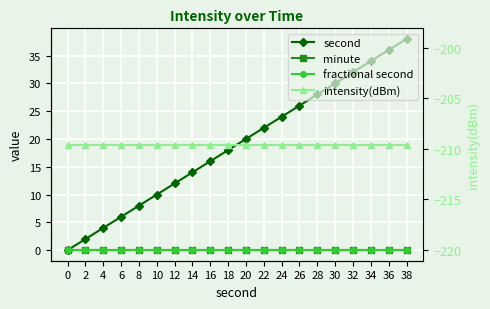

Reading left to right, transcribe all the data shown in this chart.

second: 0=0.0	2=2.0	4=4.0	6=6.0	8=8.0	10=10.0	12=12.0	14=14.0	16=16.0	18=18.0	20=20.0	22=22.0	24=24.0	26=26.0	28=28.0	30=30.0	32=32.0	34=34.0	36=36.0	38=38.0
minute: 0=0.0	2=0.0	4=0.0	6=0.0	8=0.0	10=0.0	12=0.0	14=0.0	16=0.0	18=0.0	20=0.0	22=0.0	24=0.0	26=0.0	28=0.0	30=0.0	32=0.0	34=0.0	36=0.0	38=0.0
fractional second: 0=0.0	2=0.0	4=0.0	6=0.0	8=0.0	10=0.0	12=0.0	14=0.0	16=0.0	18=0.0	20=0.0	22=0.0	24=0.0	26=0.0	28=0.0	30=0.0	32=0.0	34=0.0	36=0.0	38=0.0
intensity(dBm): 0=-209.6	2=-209.6	4=-209.6	6=-209.6	8=-209.6	10=-209.6	12=-209.6	14=-209.6	16=-209.6	18=-209.6	20=-209.6	22=-209.6	24=-209.6	26=-209.6	28=-209.6	30=-209.6	32=-209.6	34=-209.6	36=-209.6	38=-209.6